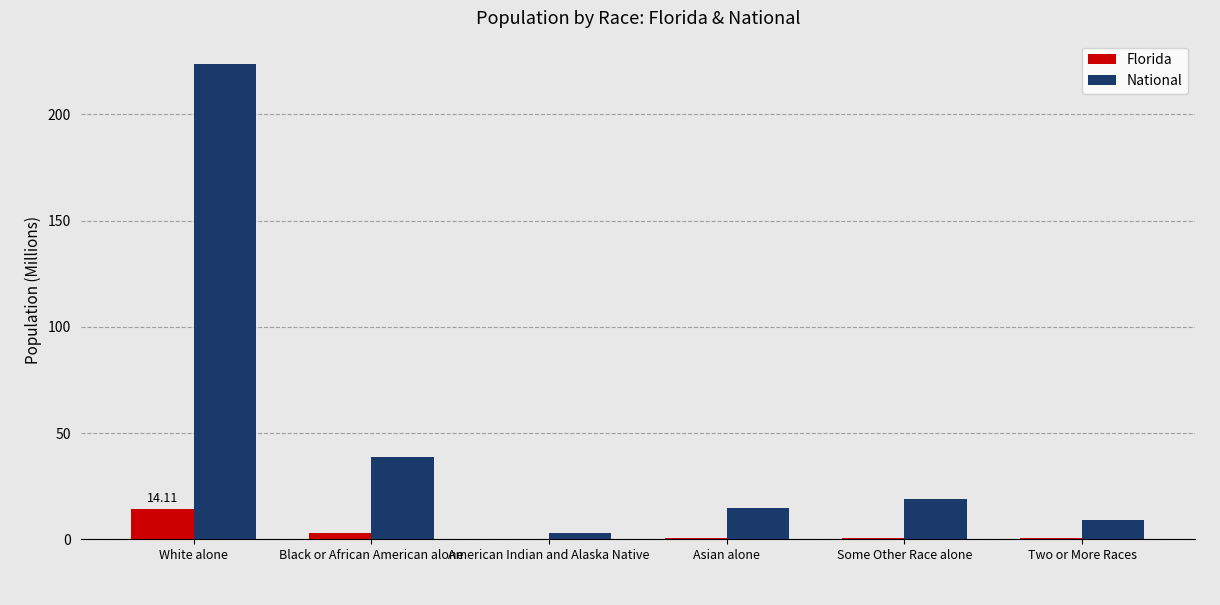

At which category does the chart reach its peak across all series?

White alone